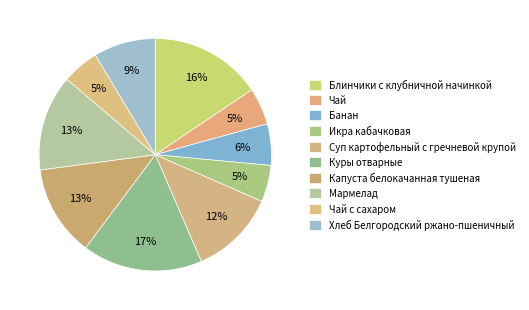

Between Блинчики с клубничной начинкой and Куры отварные, which is larger?

Куры отварные